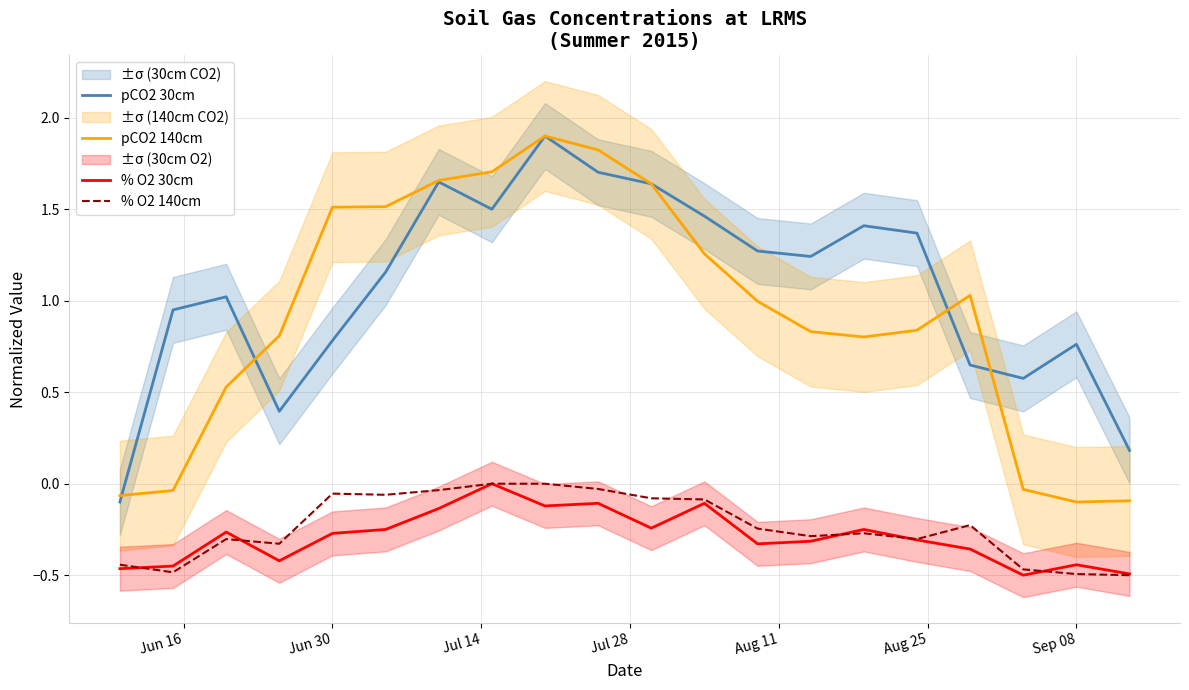

True or false: % O2 140cm has a value of -0.2 at Sep 08.

False